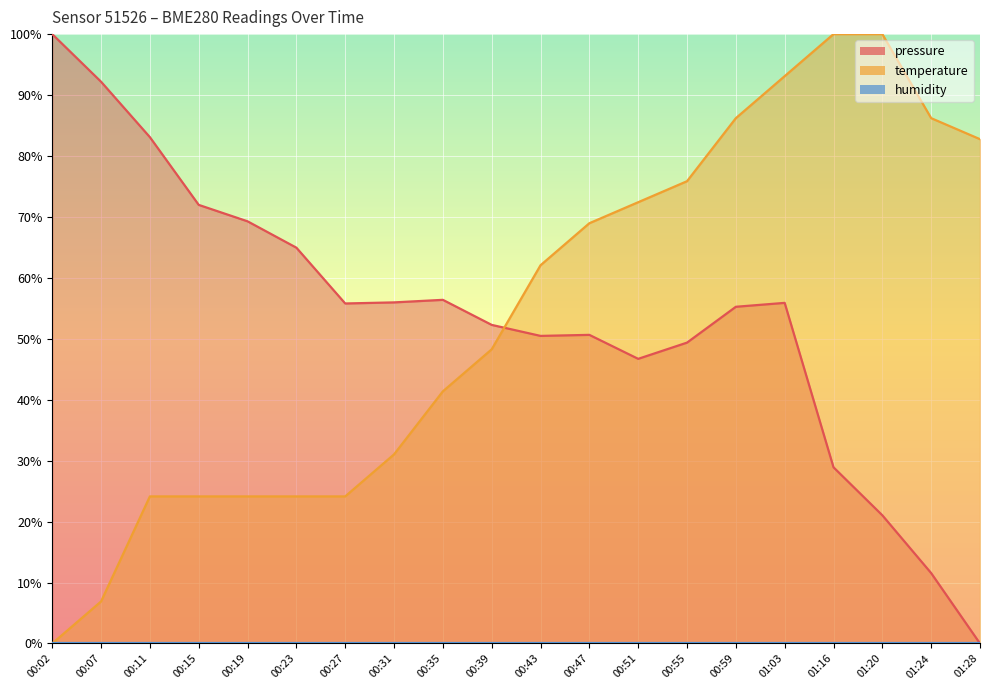

In pressure, how many points are lower than both neighbors (excluding endpoints)?

3